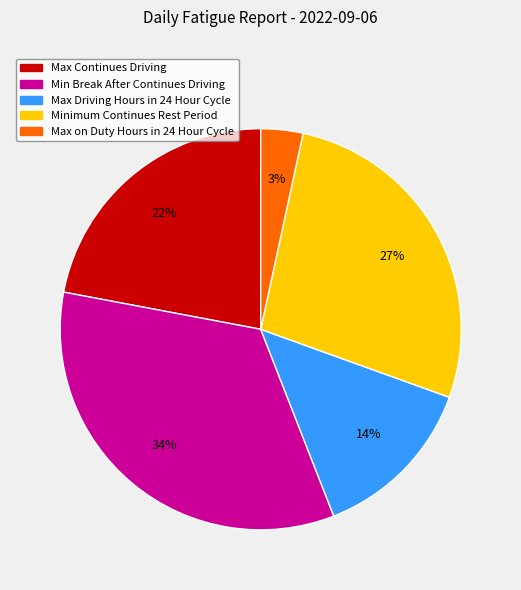

Which slice is the largest?

Min Break After Continues Driving